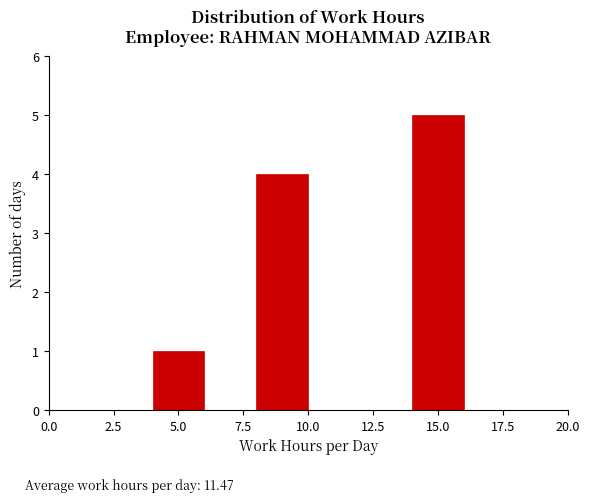

What is the height of the bar covering 14 to 16 on the x-axis? The values are not printed on the chart, so give them approximately, as read against the axis.

5